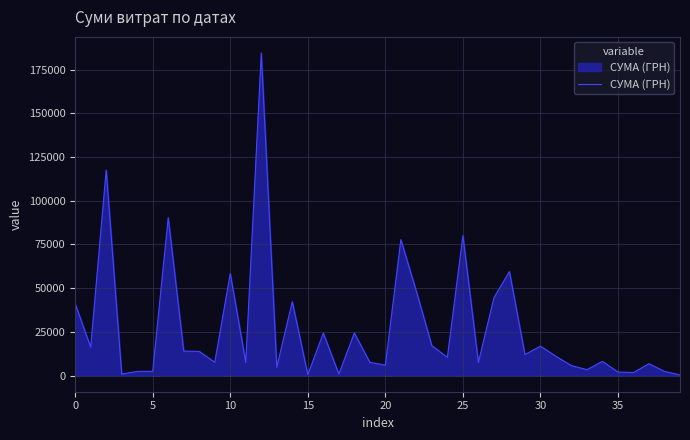

What is the maximum value shown in the chart?

184432.0